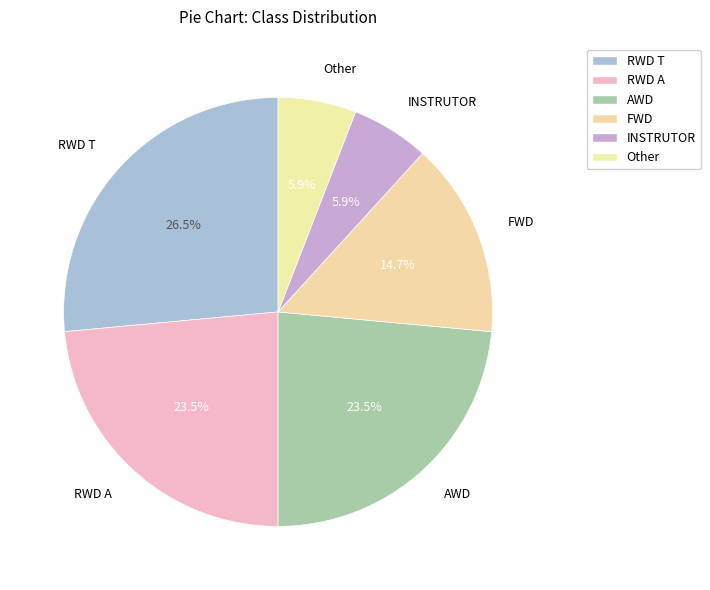

How many segments does this pie chart have?

6